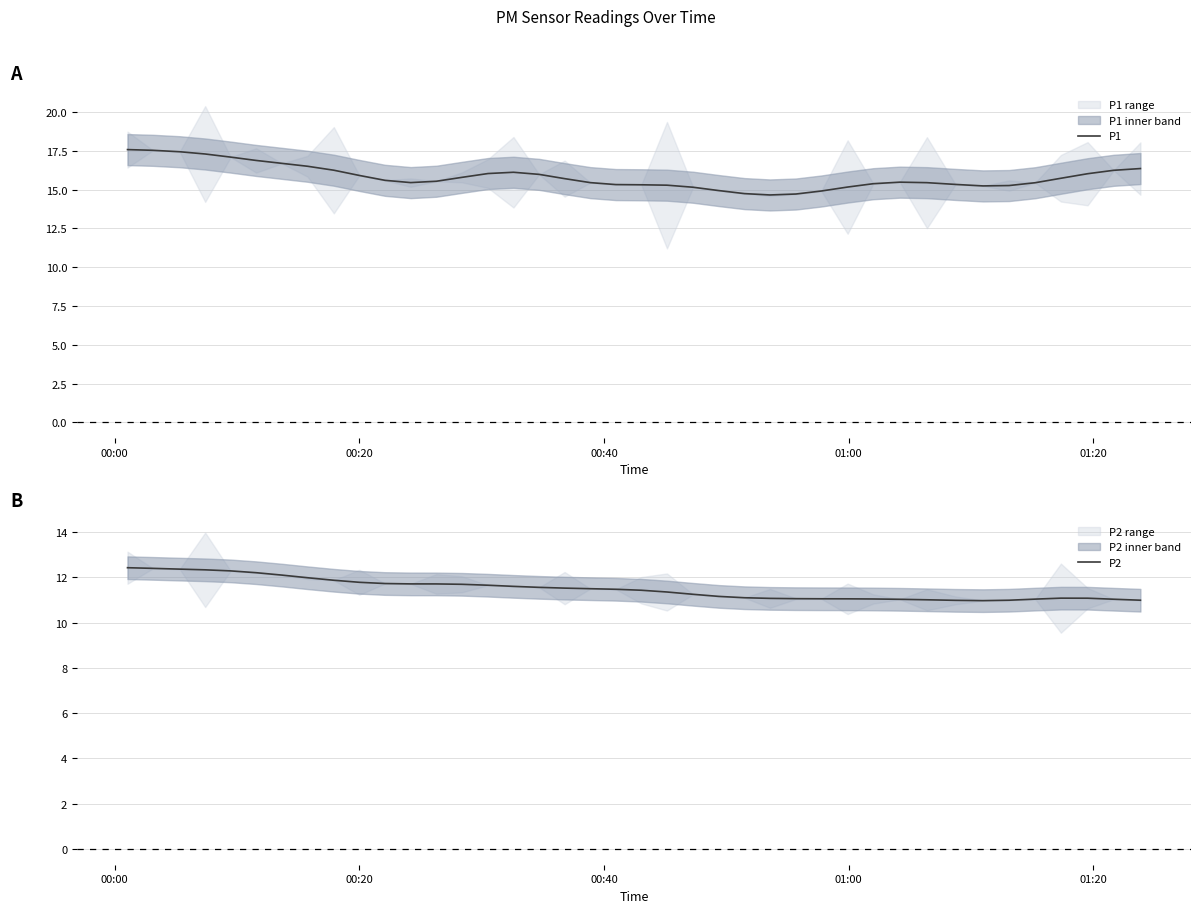

What is the lowest value of the P2 series?

11.0